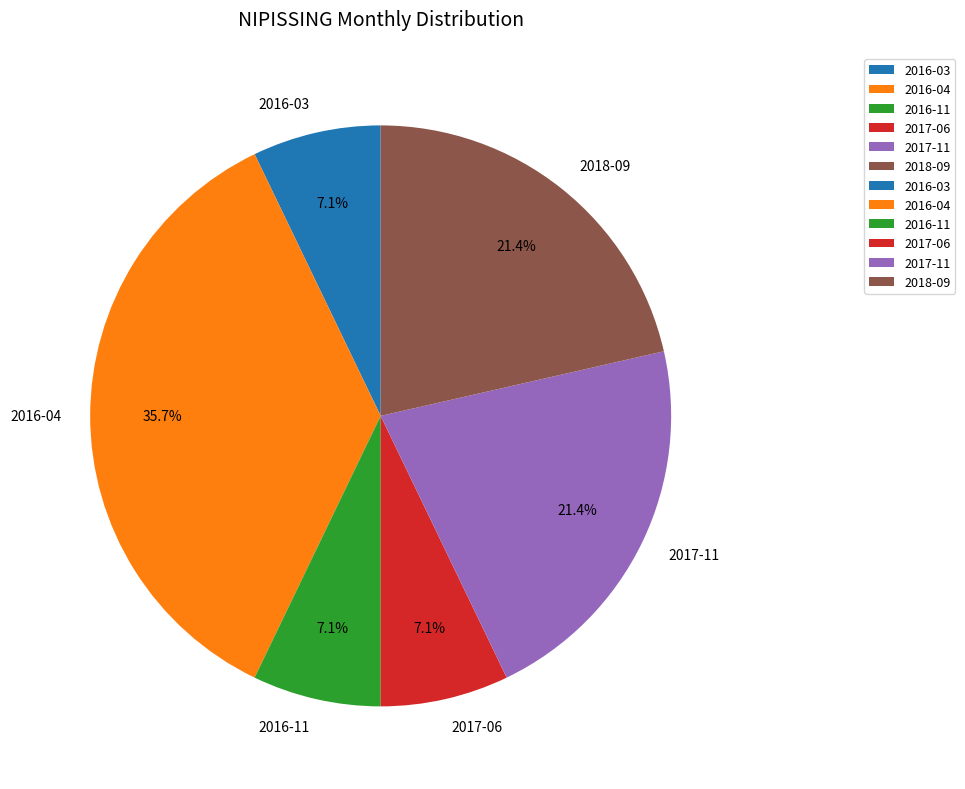

What percentage is the 2016-11 slice, to the nearest percent?

7%